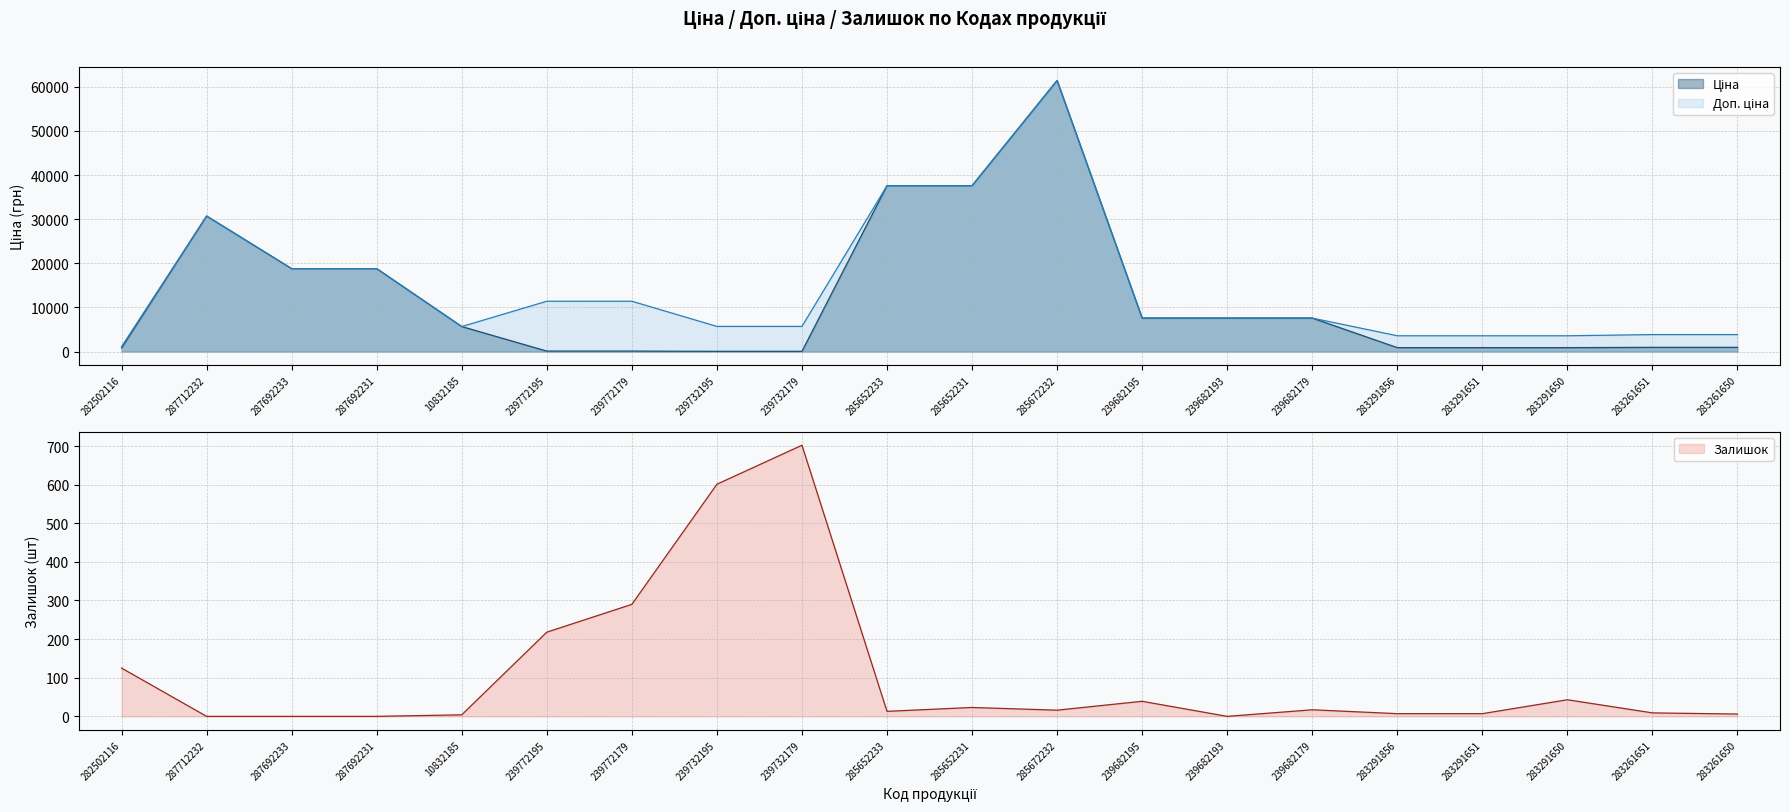

True or false: Ціна and Доп. ціна intersect in this chart.

False